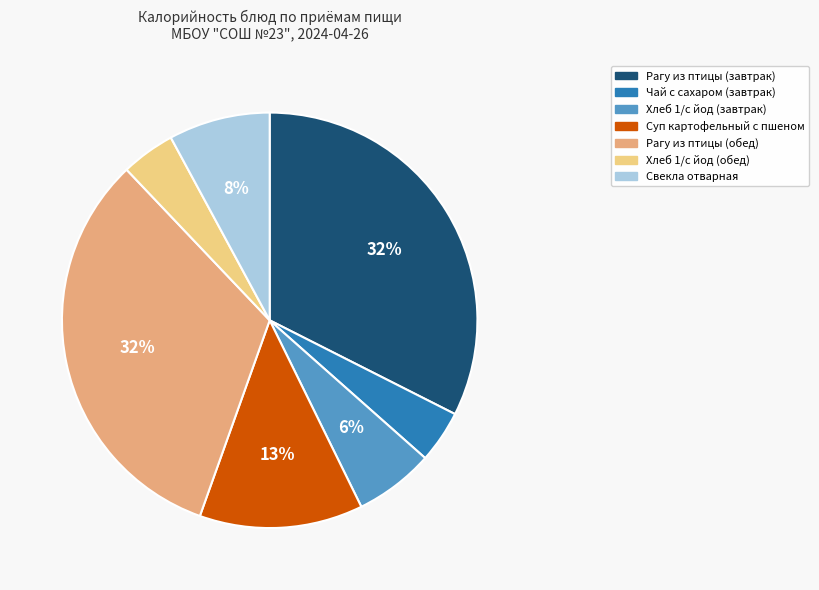

To the nearest percent, what is the combined percentage of Рагу из птицы (обед) and Суп картофельный с пшеном?

45%